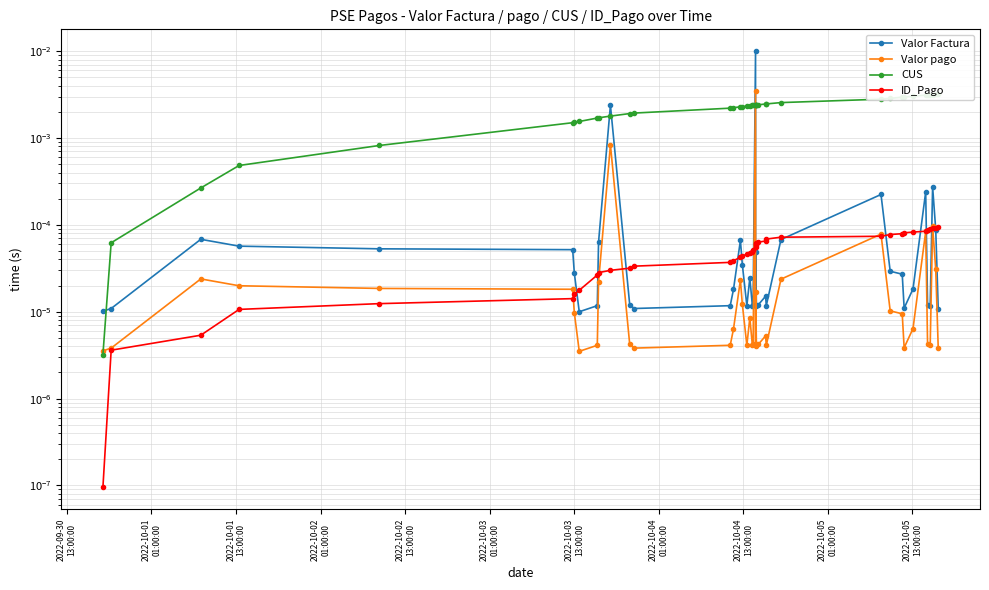

True or false: ID_Pago and CUS intersect in this chart.

False